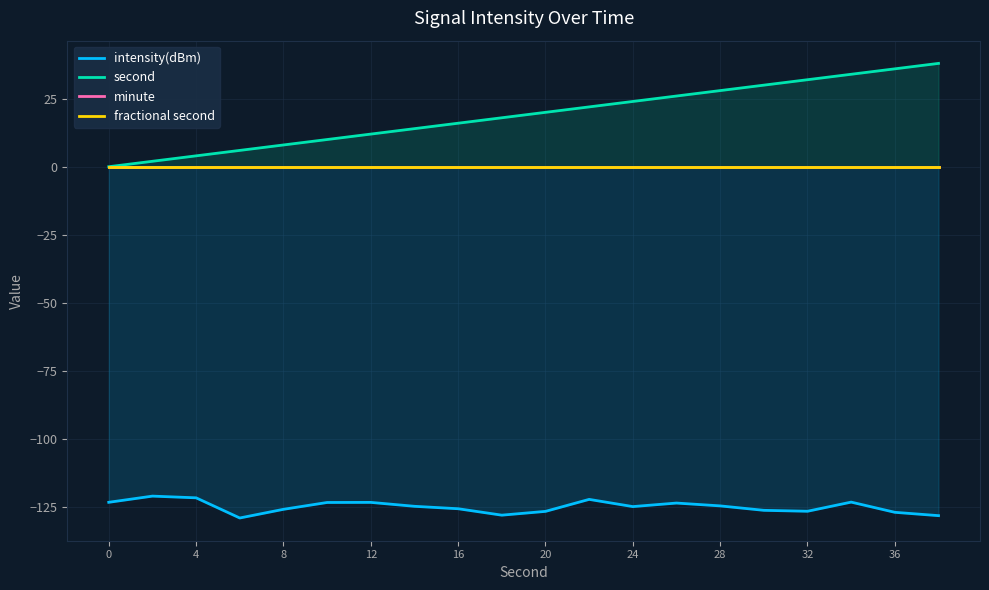

What are all the series names shown in the legend?

intensity(dBm), second, minute, fractional second